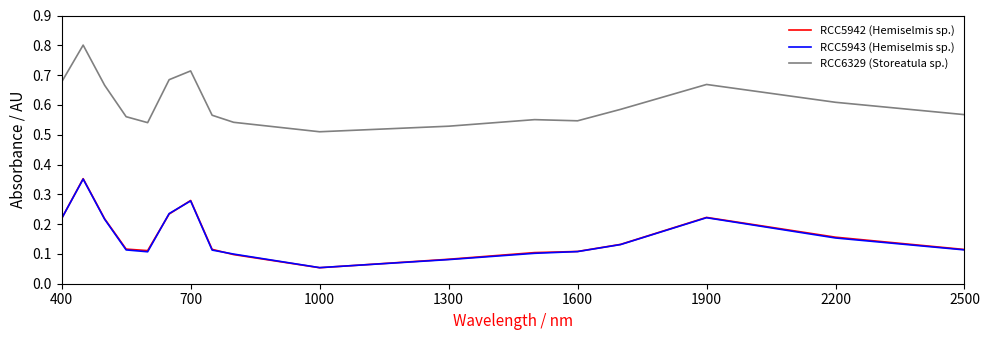

Count the number of data series in this chart.

3